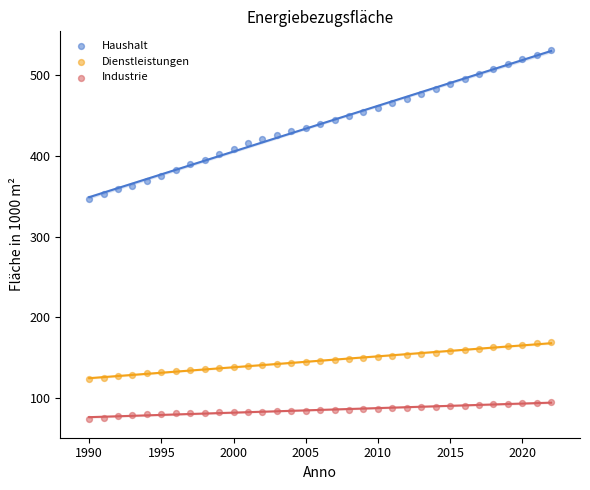

Across all series, what Y value is closest to 302?

346.3